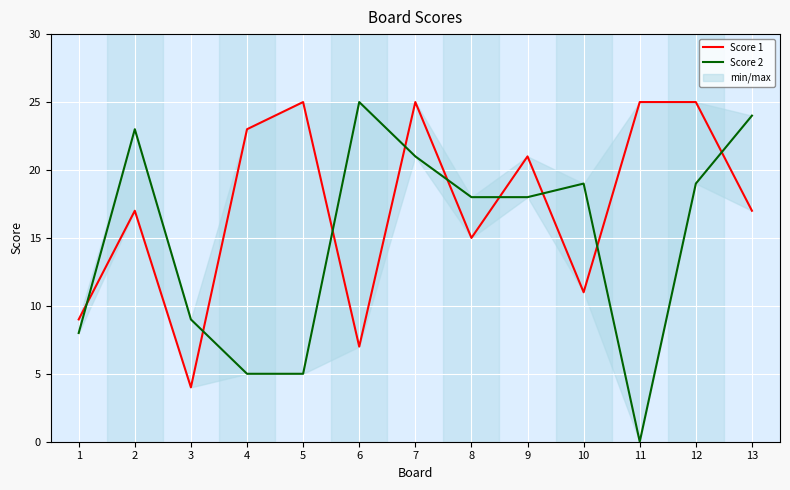

At how many categories does at least one series exceed 15?

11